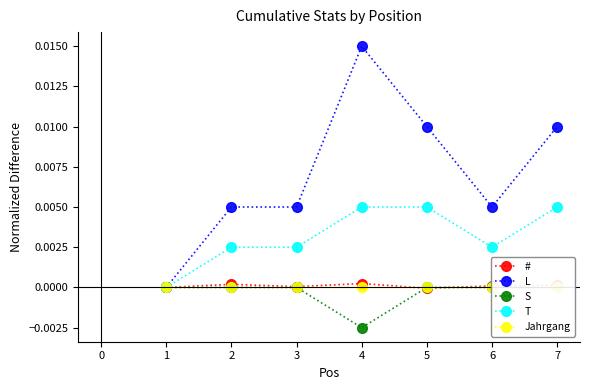

Which series has the largest total across all categories?

L